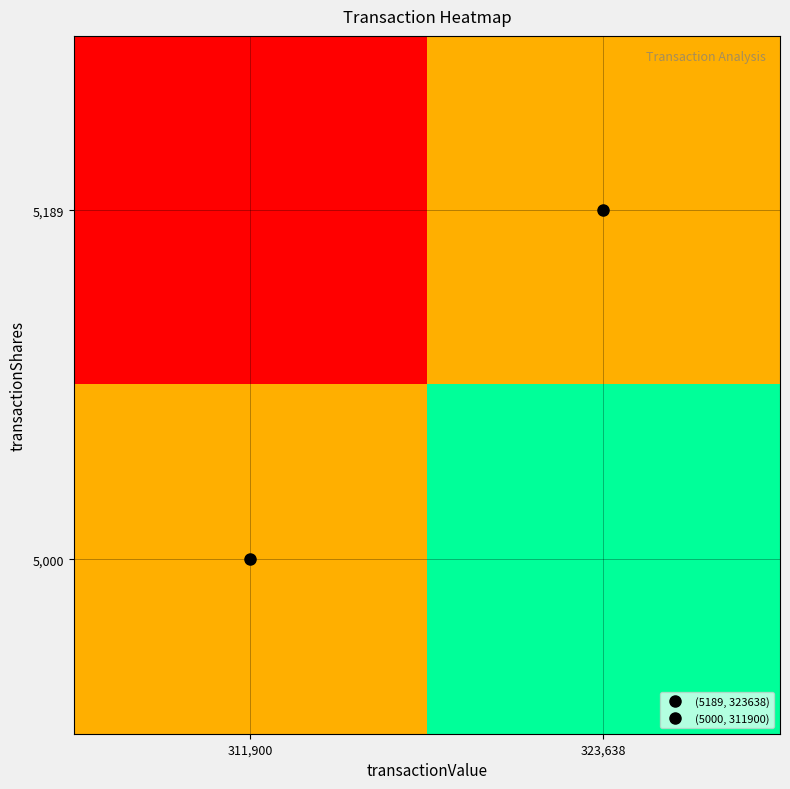

At which category is the sum across all series the highest?

323,638